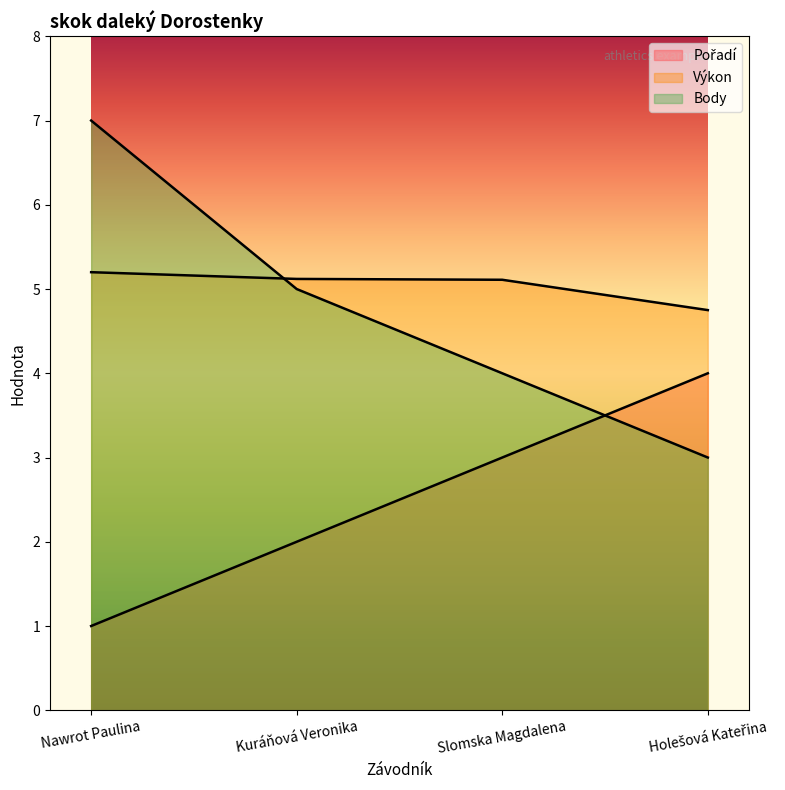

What position from the right is Nawrot Paulina?

4